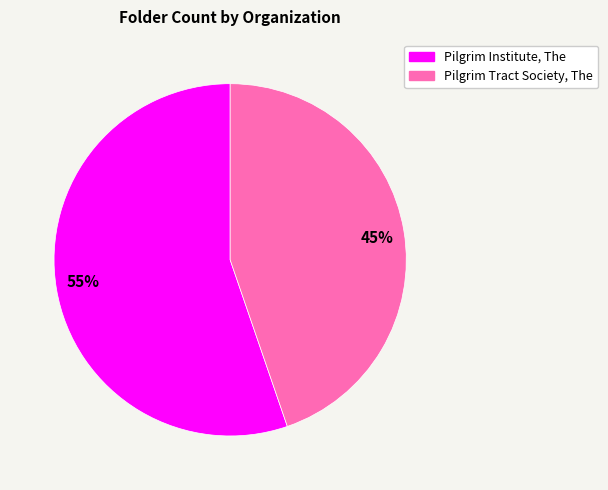

To the nearest percent, what percentage of the pie is Pilgrim Institute, The?

55%